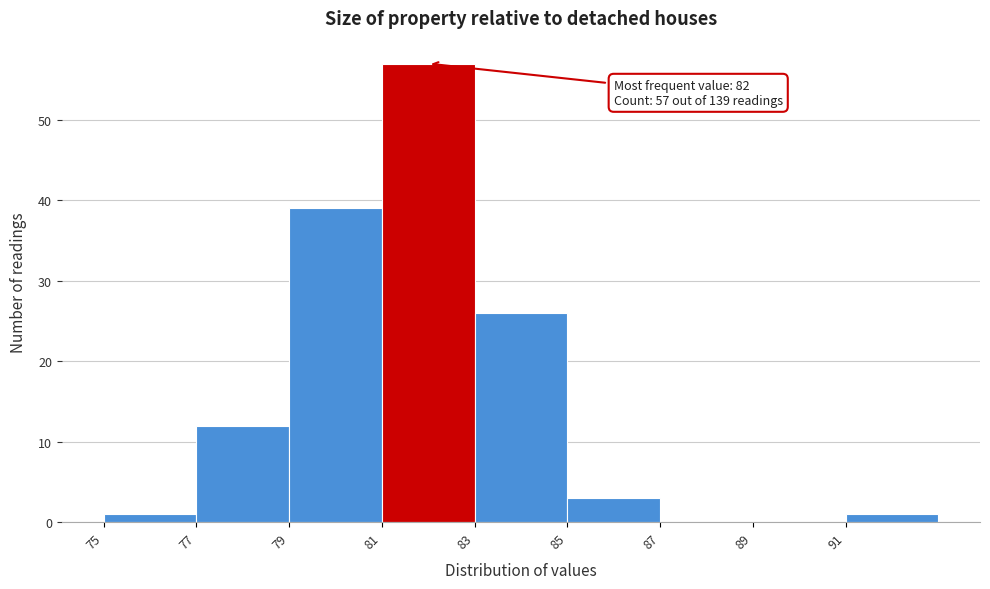

Over which range of the x-axis is the bar tallest?

81 to 83